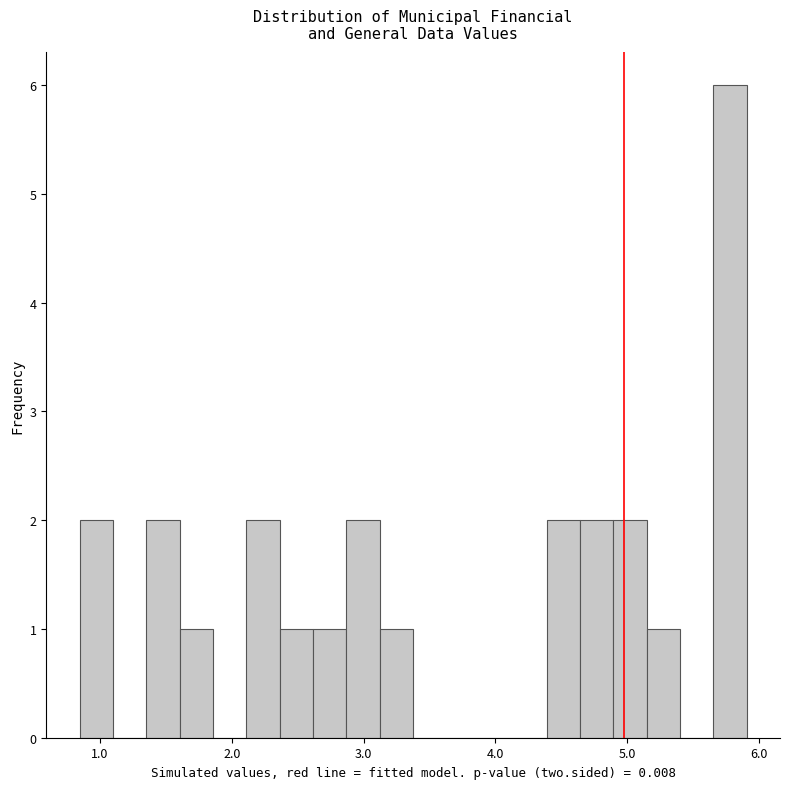

Read against the x-axis, roughly where is the centre of the tallest bar?

5.8